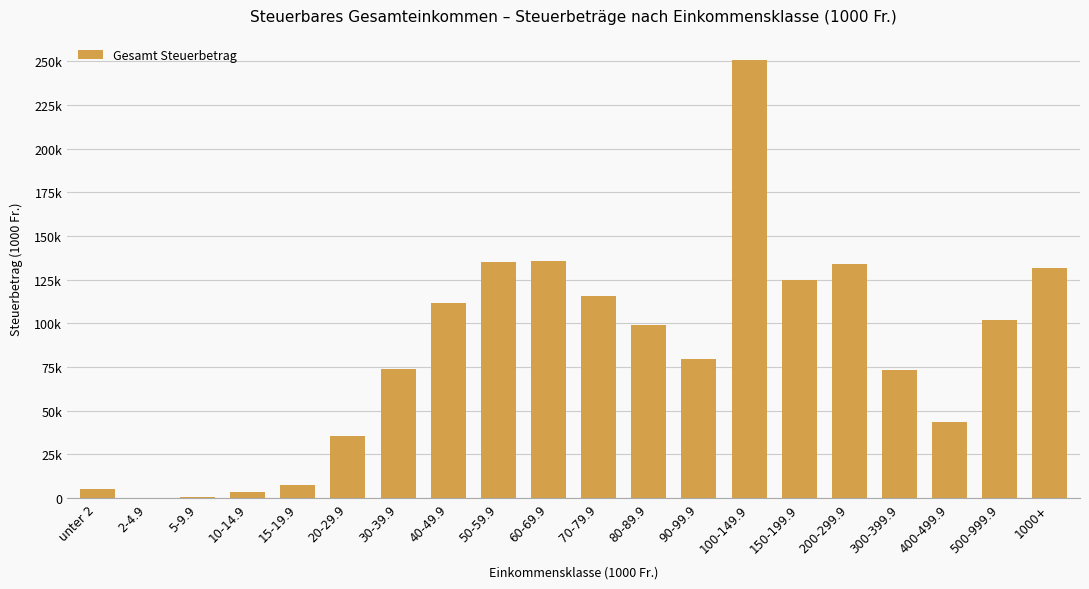

What is the label of the 16th bar from the left?

200-299.9